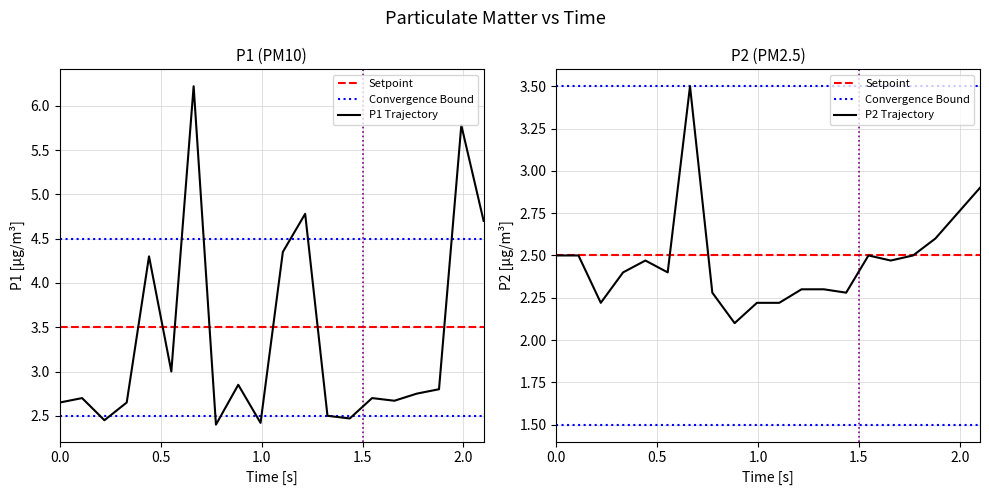

What is the value of the P1 point at the 10th from the left?

2.4